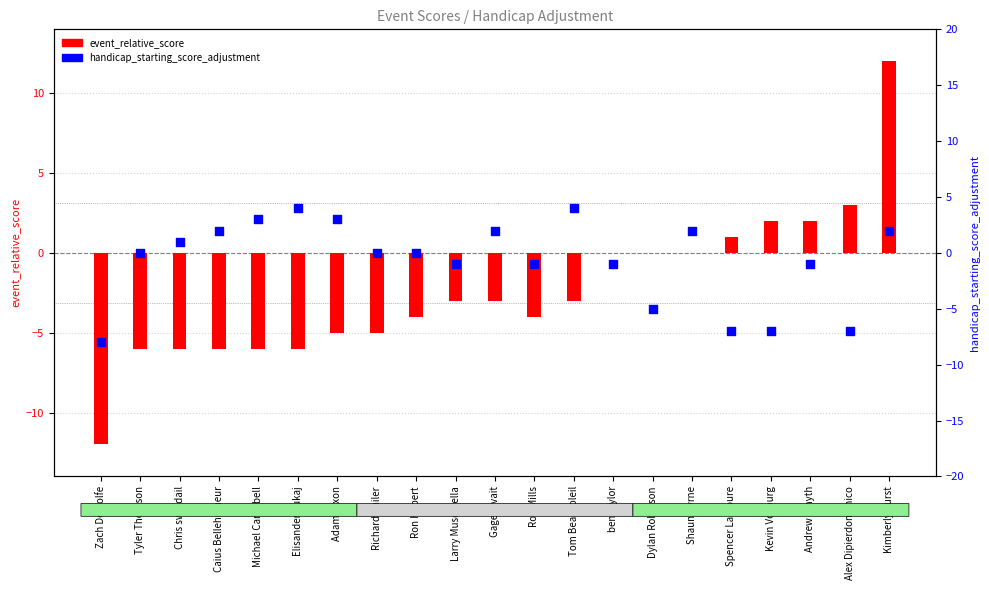

Which series has the widest spread of Y values?

event_relative_score